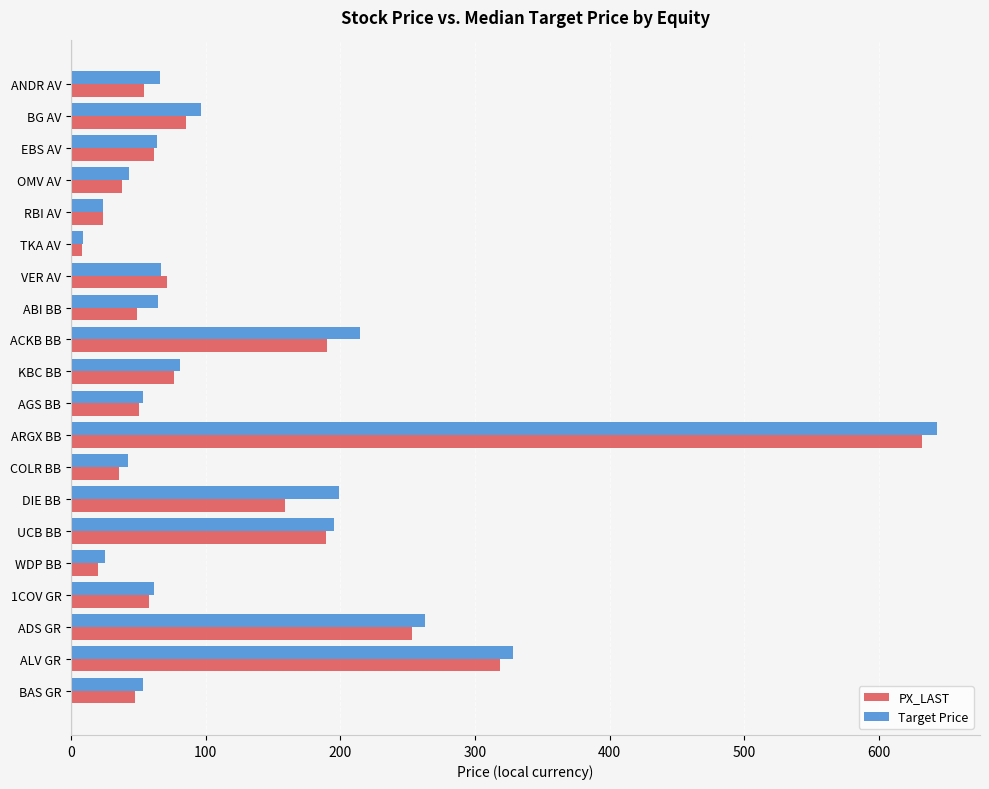

What is the difference between the Target Price values at RBI AV and ARGX BB?

619.0